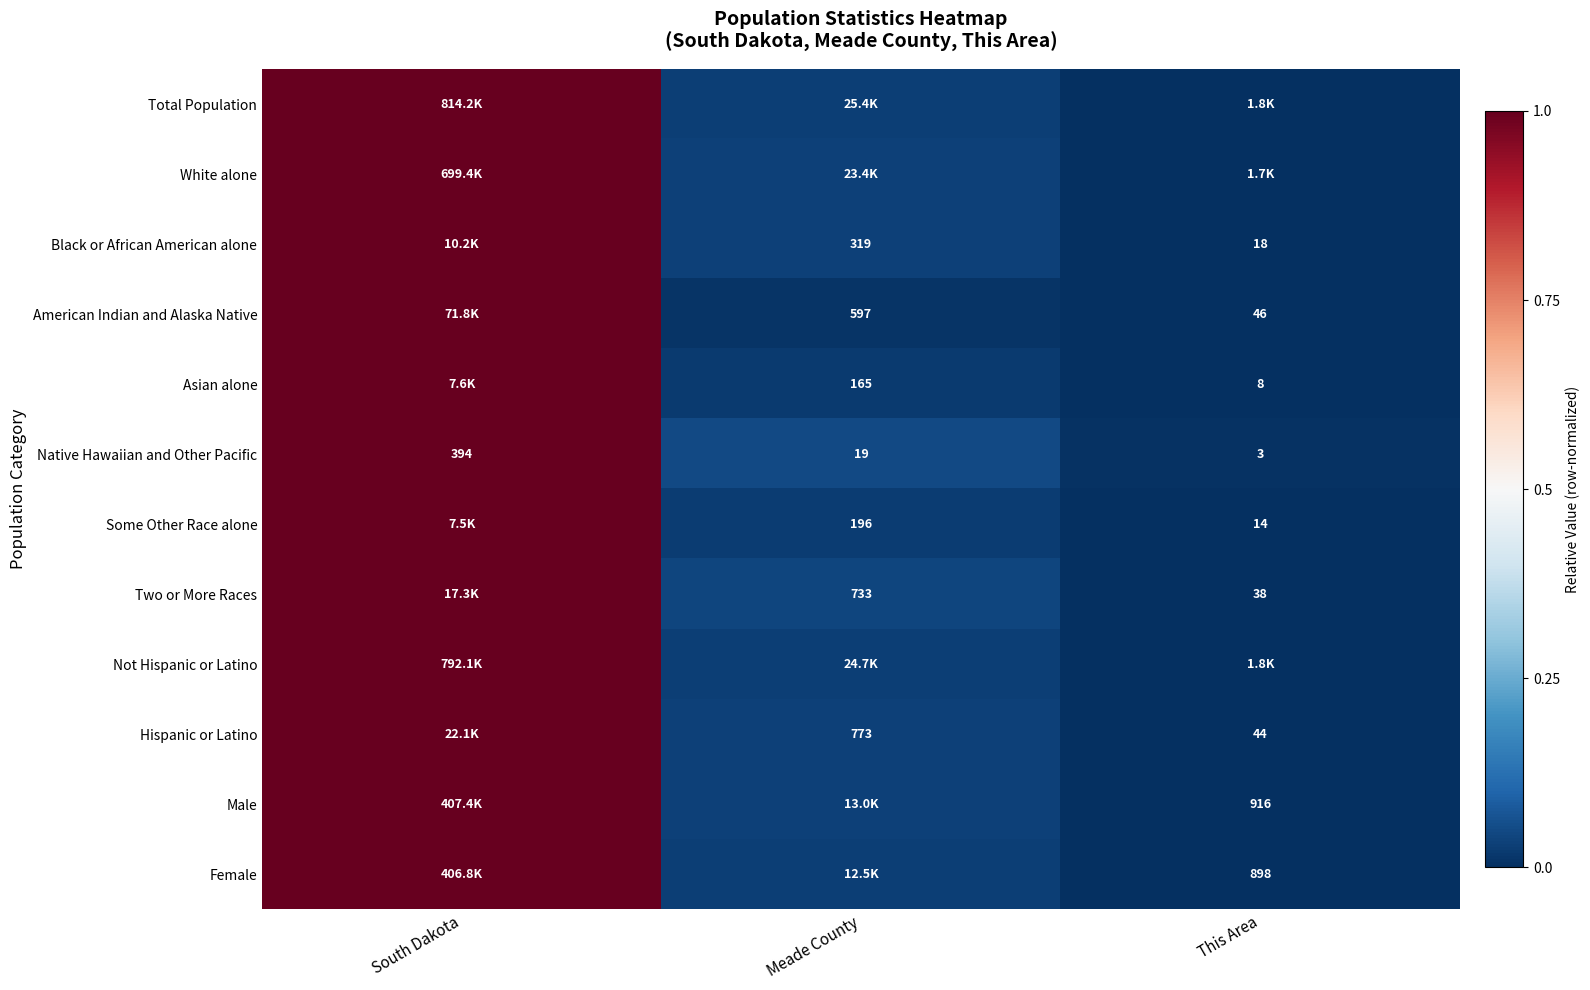

Is the value of Male at This Area greater than the value of Native Hawaiian and Other Pacific at This Area?

Yes